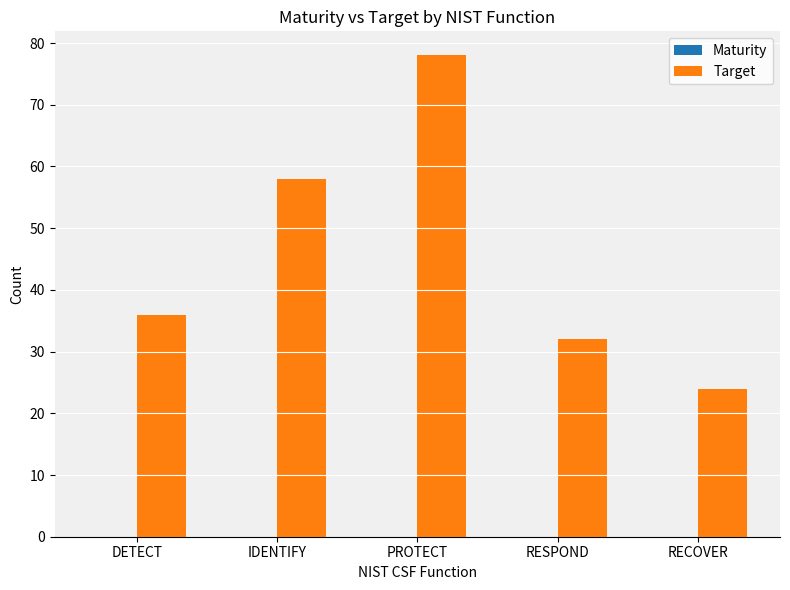

What is the smallest value displayed?

24